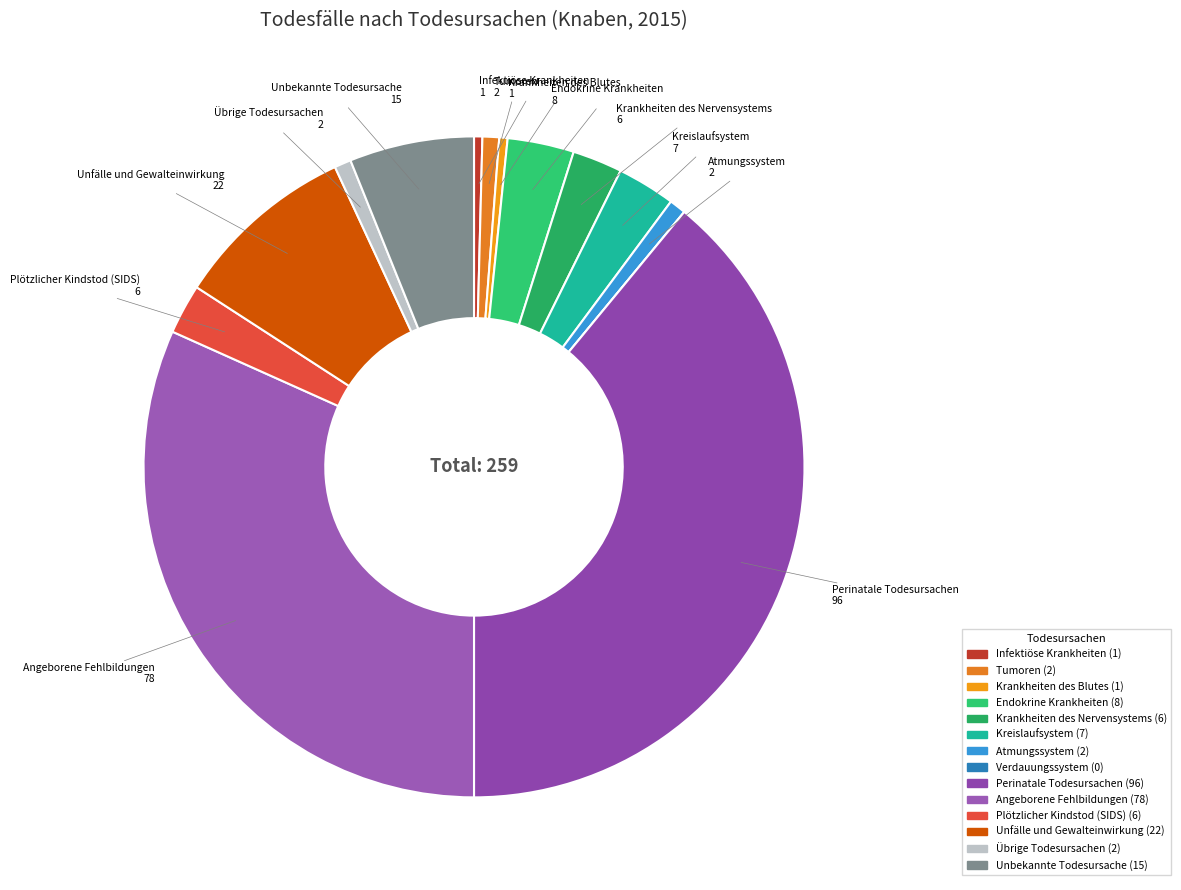

What percentage is the Atmungssystem slice, to the nearest percent?

1%